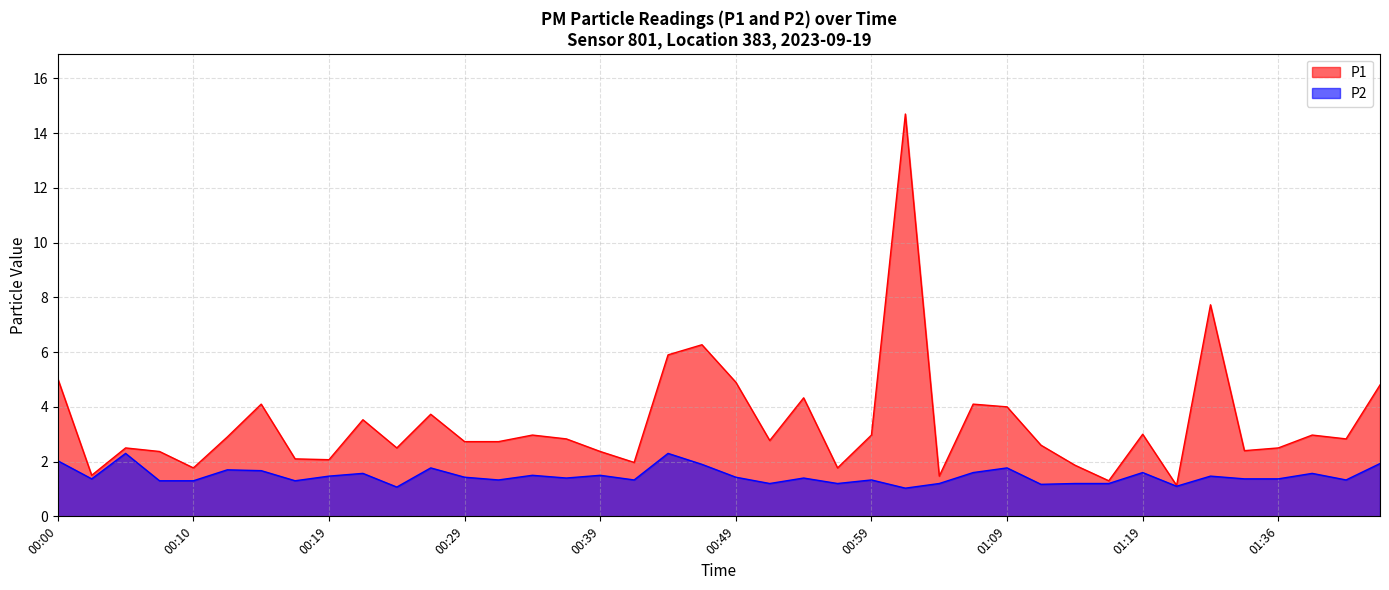

Reading right to left, extract all data points from this chart.

P1: 4.8	2.8	3.0	2.5	2.4	7.7	1.1	3.0	1.3	1.9	2.6	4.0	4.1	1.5	14.7	3.0	1.8	4.3	2.8	4.9	6.3	5.9	2.0	2.4	2.8	3.0	2.7	2.7	3.7	2.5	3.5	2.1	2.1	4.1	2.9	1.8	2.4	2.5	1.5	5.0
P2: 1.9	1.3	1.6	1.4	1.4	1.5	1.1	1.6	1.2	1.2	1.2	1.8	1.6	1.2	1.0	1.3	1.2	1.4	1.2	1.4	1.9	2.3	1.3	1.5	1.4	1.5	1.3	1.4	1.8	1.1	1.6	1.5	1.3	1.7	1.7	1.3	1.3	2.3	1.4	2.0